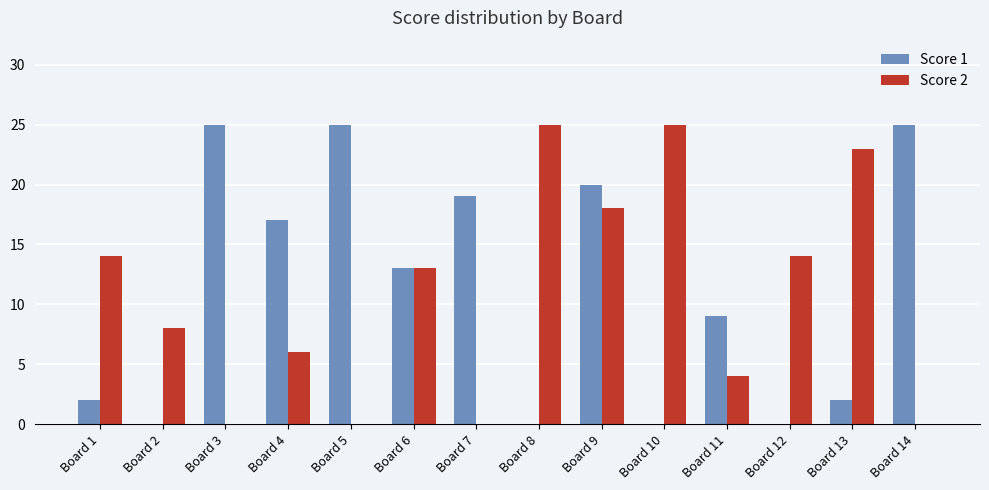

What is the sum of all Score 1 values?

157